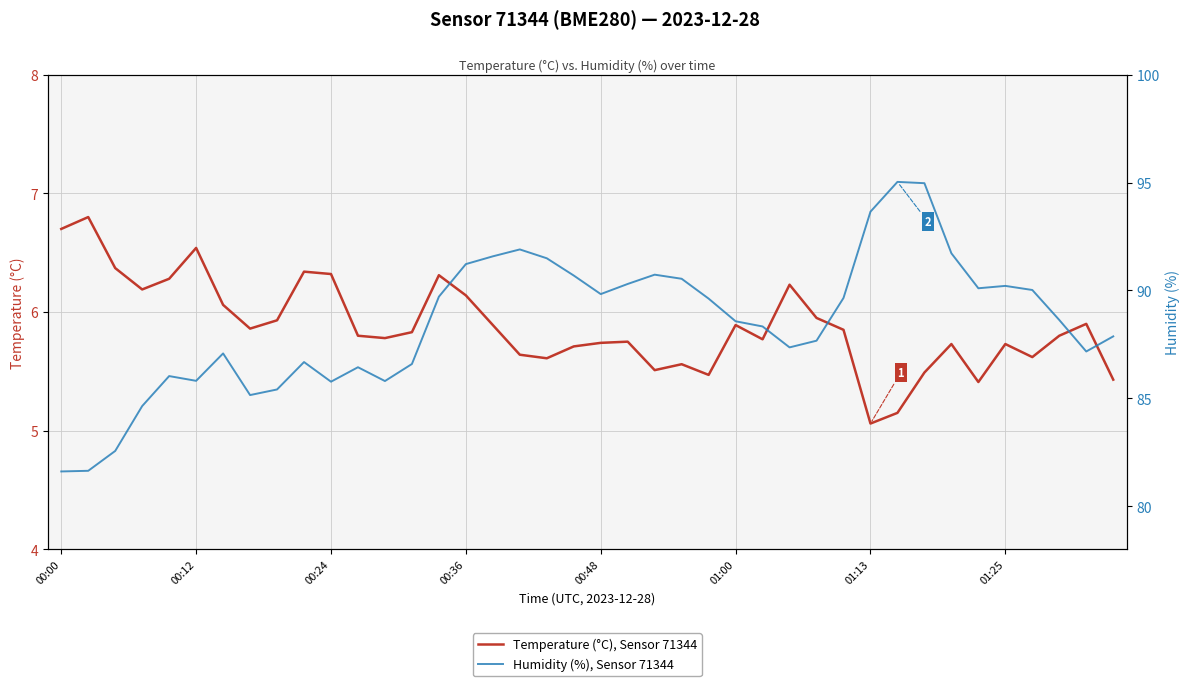

True or false: Temperature (°C), Sensor 71344 has more than 0 points higher than both neighbors.

True